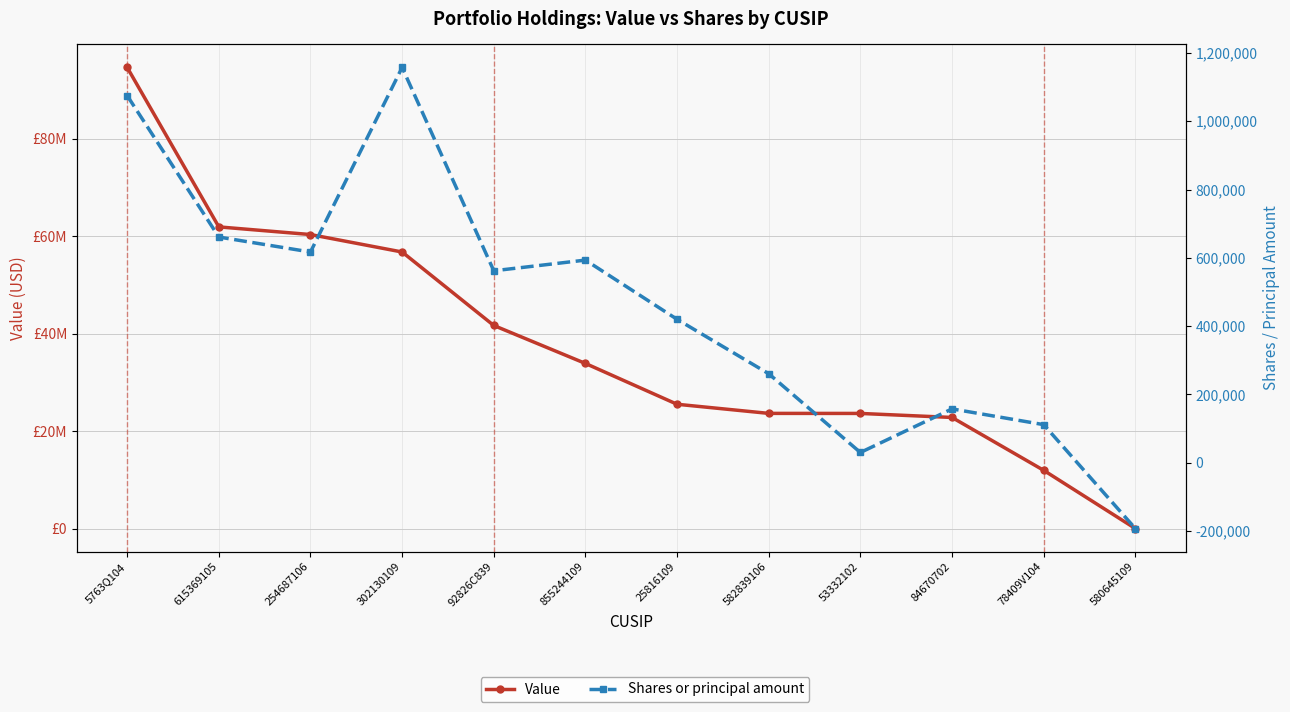

At which category is the sum across all series the highest?

5763Q104